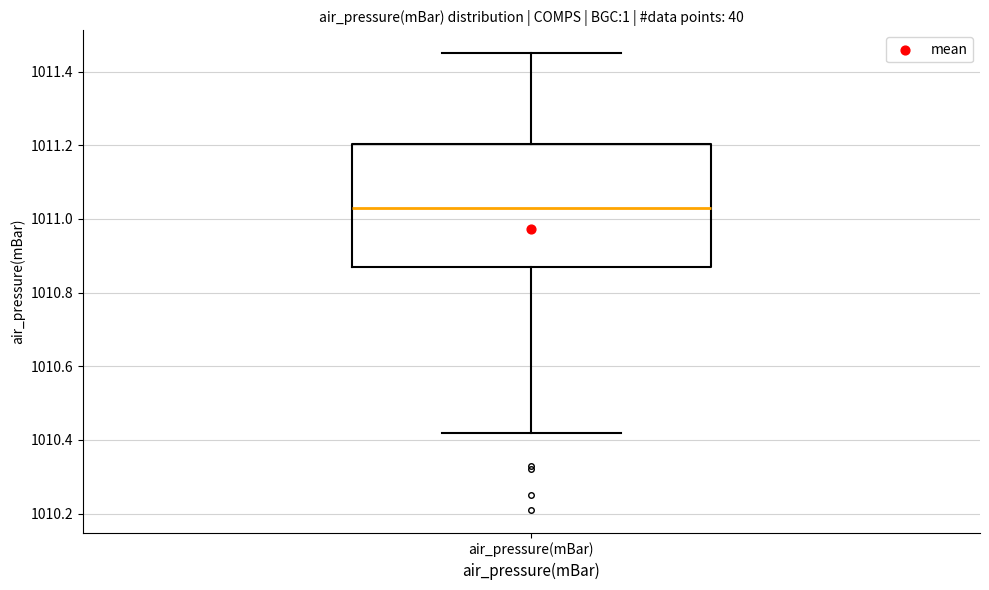

Where does the median line of the box for air_pressure(mBar) sit on the y-axis? The values are not printed on the chart, so give them approximately, as read against the axis.

1011.04